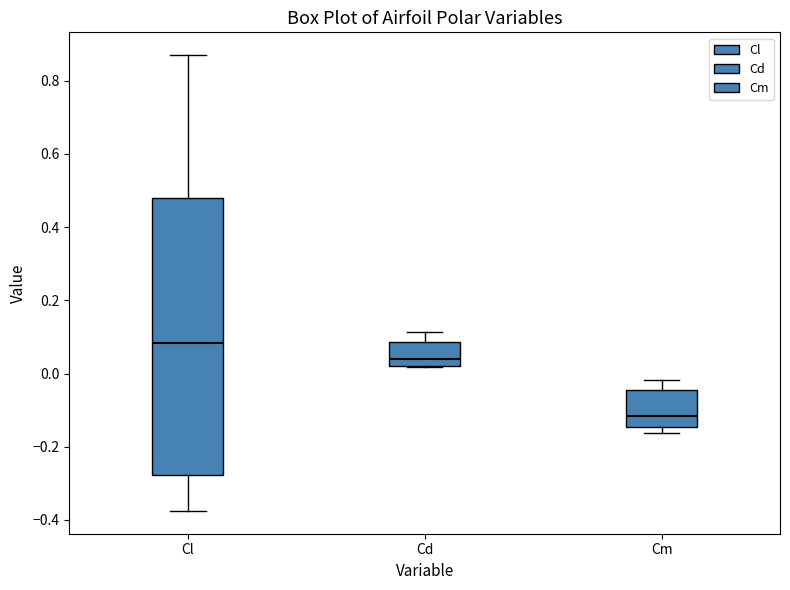

Reading left to right, read every box against the y-axis: the position of its median line, the range the box covers, and the ends of its whiskers. The values are not printed on the chart, so give them approximately, as read against the axis.

Cl: median 0.08, box -0.28 to 0.48, whiskers -0.38 to 0.88
Cd: median 0.04, box 0.02 to 0.08, whiskers 0.02 to 0.12
Cm: median -0.12, box -0.14 to -0.04, whiskers -0.16 to -0.02